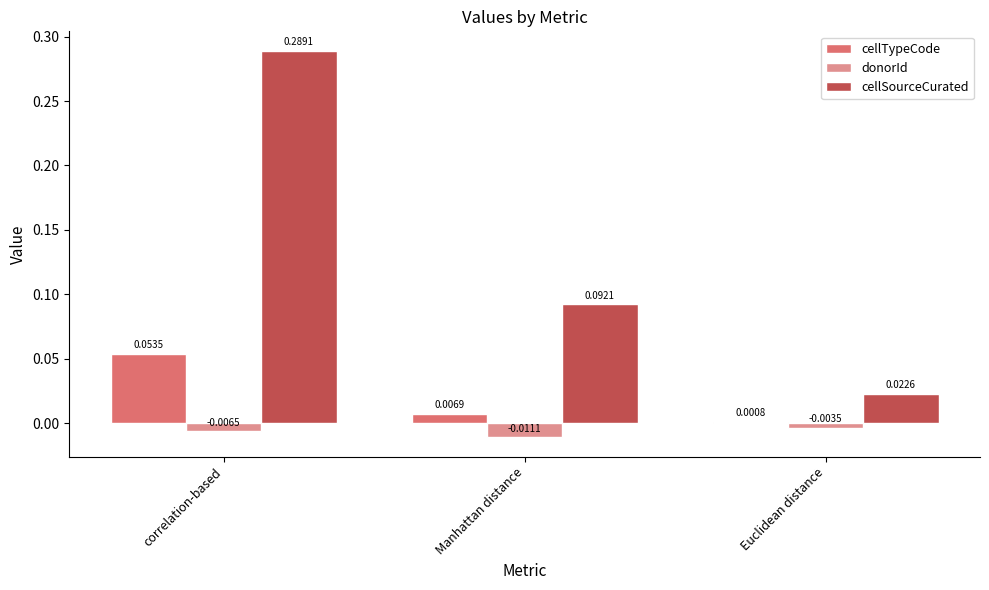

What is the sum of all cellSourceCurated values?

0.4